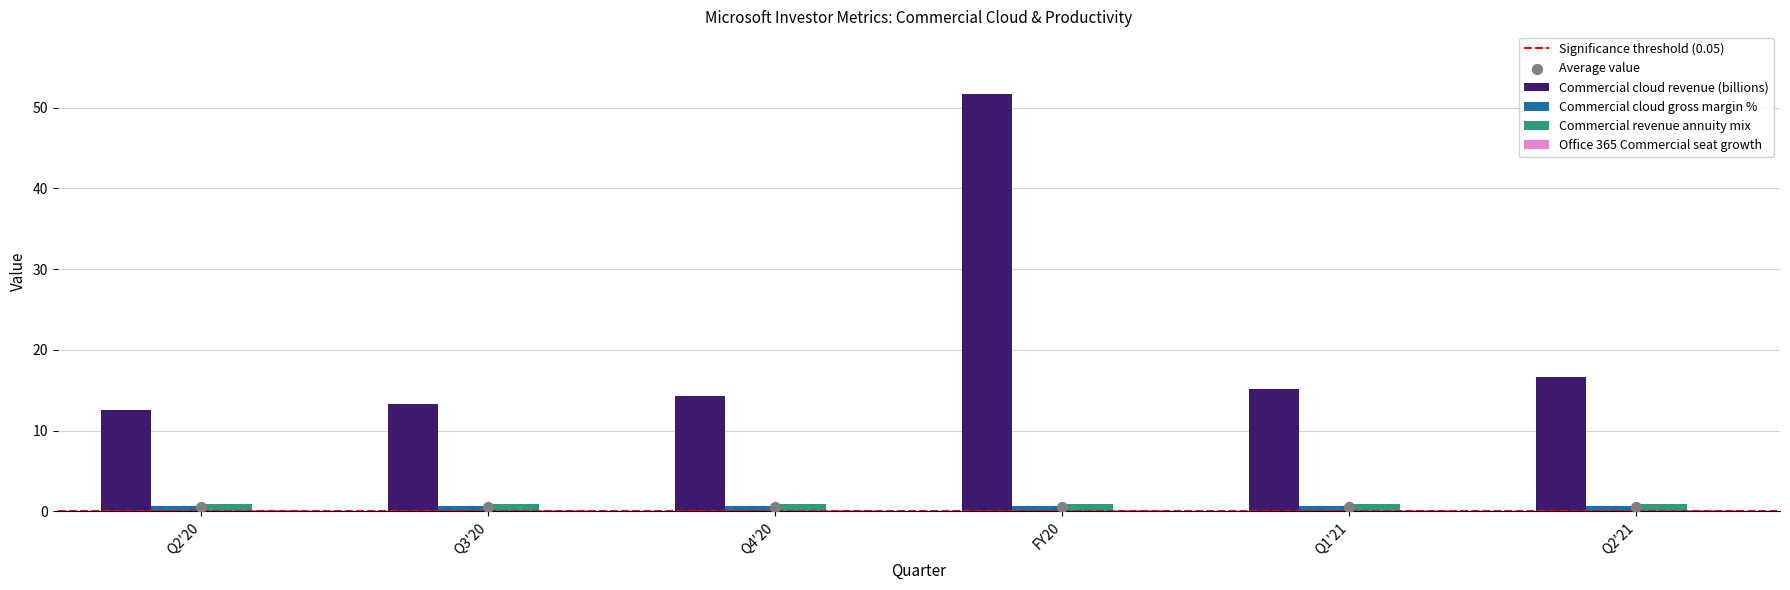

What are all the series names shown in the legend?

Commercial cloud revenue (billions), Commercial cloud gross margin %, Commercial revenue annuity mix, Office 365 Commercial seat growth